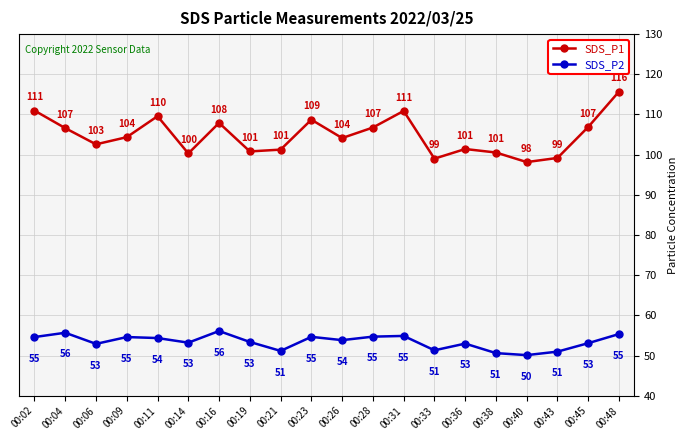

How many values in the SDS_P2 series exceed 53?

13